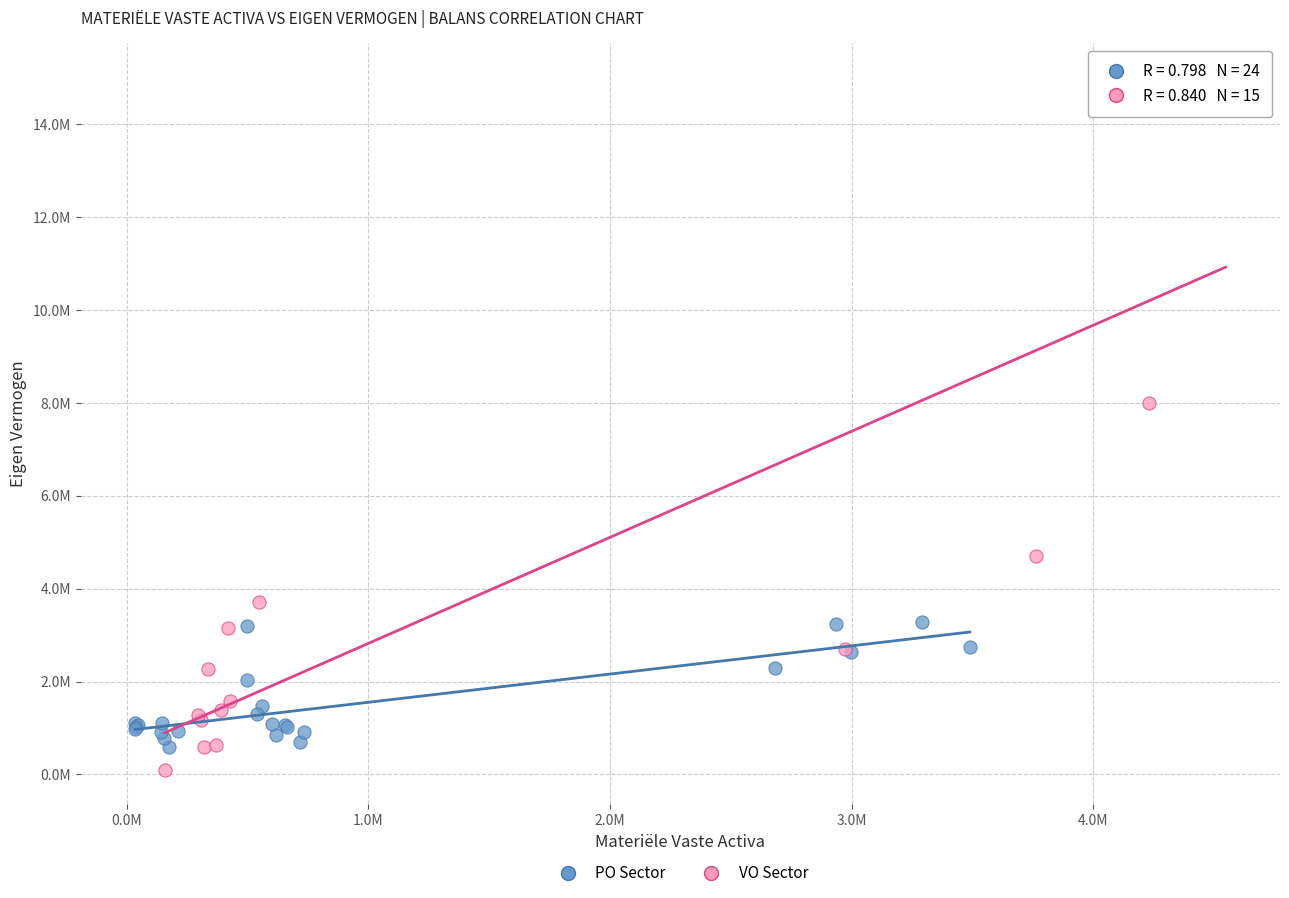

Which series reaches the minimum Y coordinate?

VO Sector